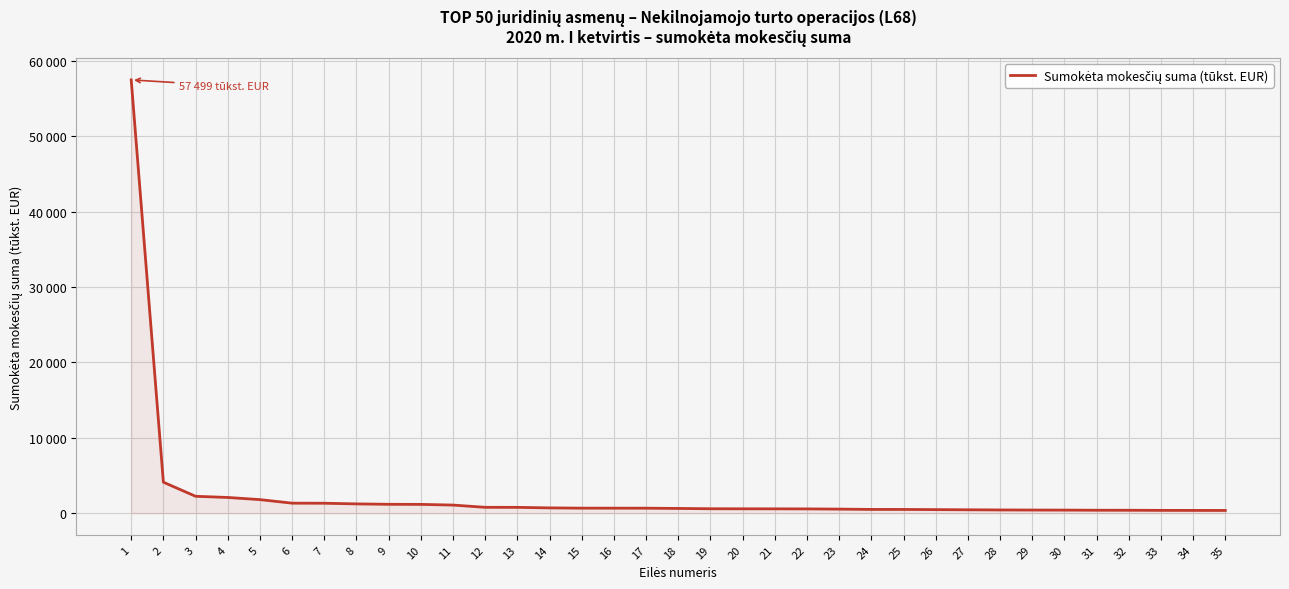

What is the difference between the maximum and minimum values?

57141